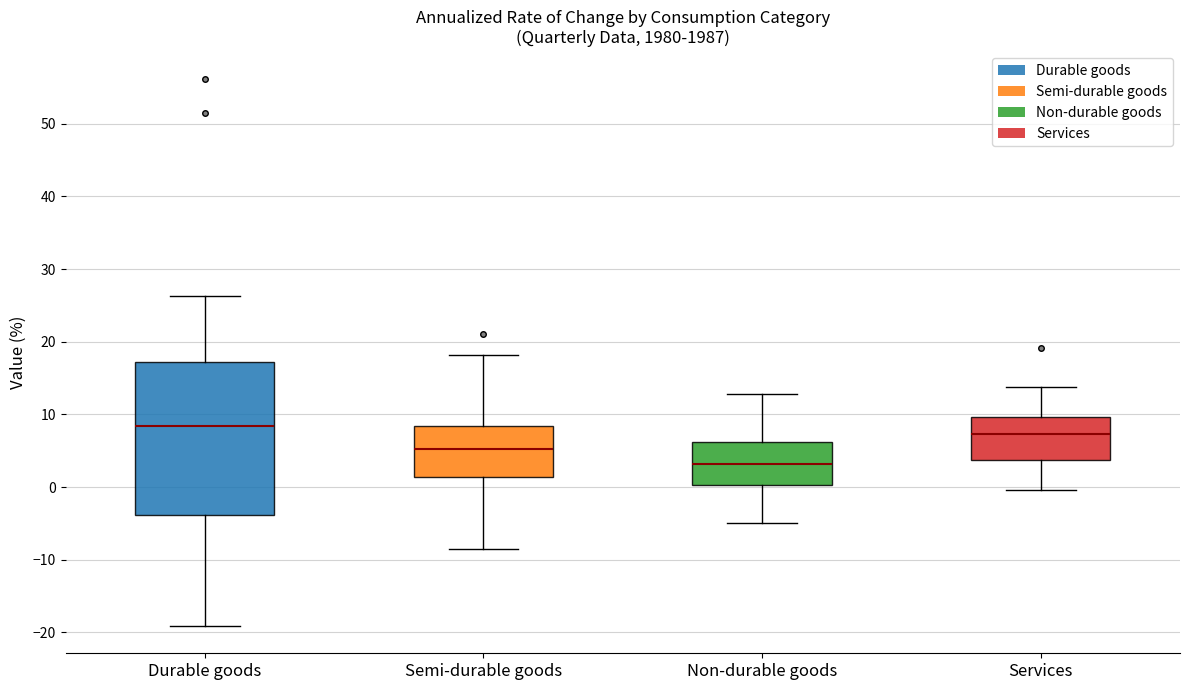

Reading left to right, read every box against the y-axis: the position of its median line, the range the box covers, and the ends of its whiskers. The values are not printed on the chart, so give them approximately, as read against the axis.

Durable goods: median 8, box -4 to 17, whiskers -19 to 26
Semi-durable goods: median 5, box 1 to 8, whiskers -8 to 18
Non-durable goods: median 3, box 0 to 6, whiskers -5 to 13
Services: median 7, box 4 to 10, whiskers 0 to 14